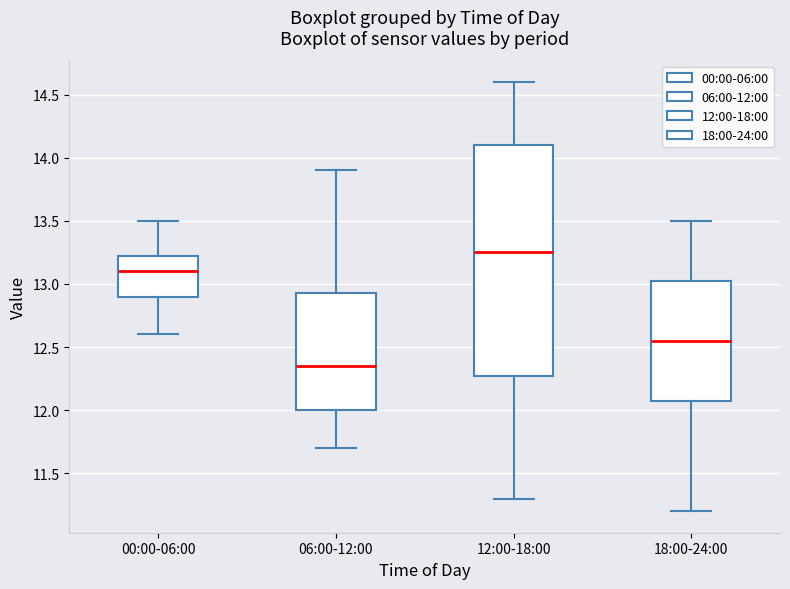

Reading left to right, read every box against the y-axis: the position of its median line, the range the box covers, and the ends of its whiskers. The values are not printed on the chart, so give them approximately, as read against the axis.

00:00-06:00: median 13.10, box 12.90 to 13.25, whiskers 12.60 to 13.50
06:00-12:00: median 12.35, box 12.00 to 12.95, whiskers 11.70 to 13.90
12:00-18:00: median 13.25, box 12.30 to 14.10, whiskers 11.30 to 14.60
18:00-24:00: median 12.55, box 12.10 to 13.05, whiskers 11.20 to 13.50